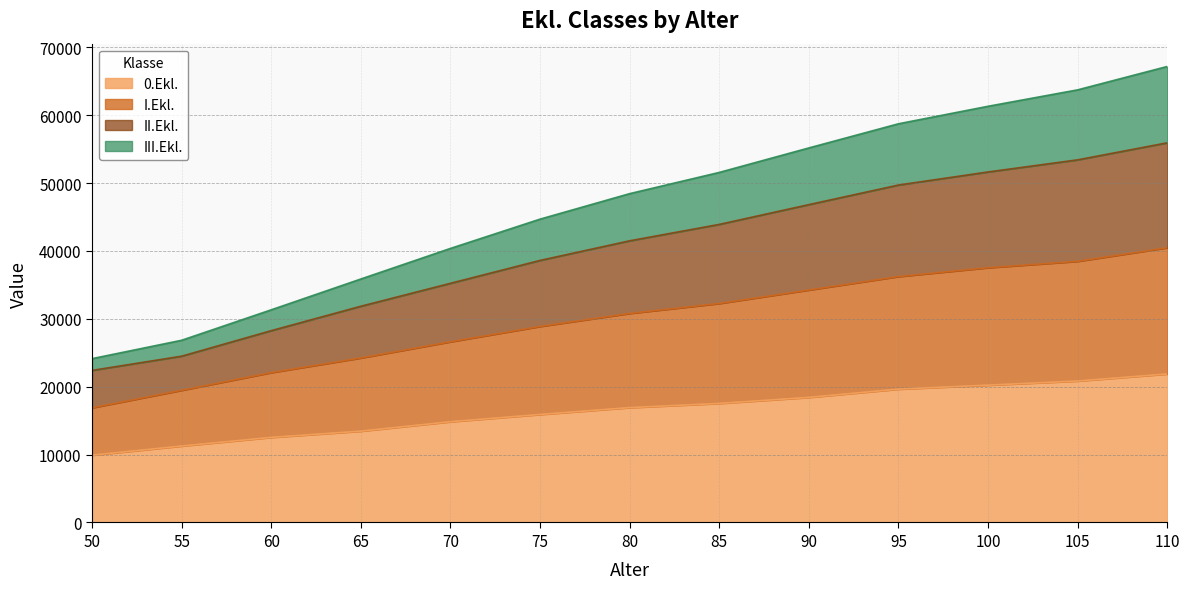

The II.Ekl. series shows 81357.4 at 95. True or false?

False